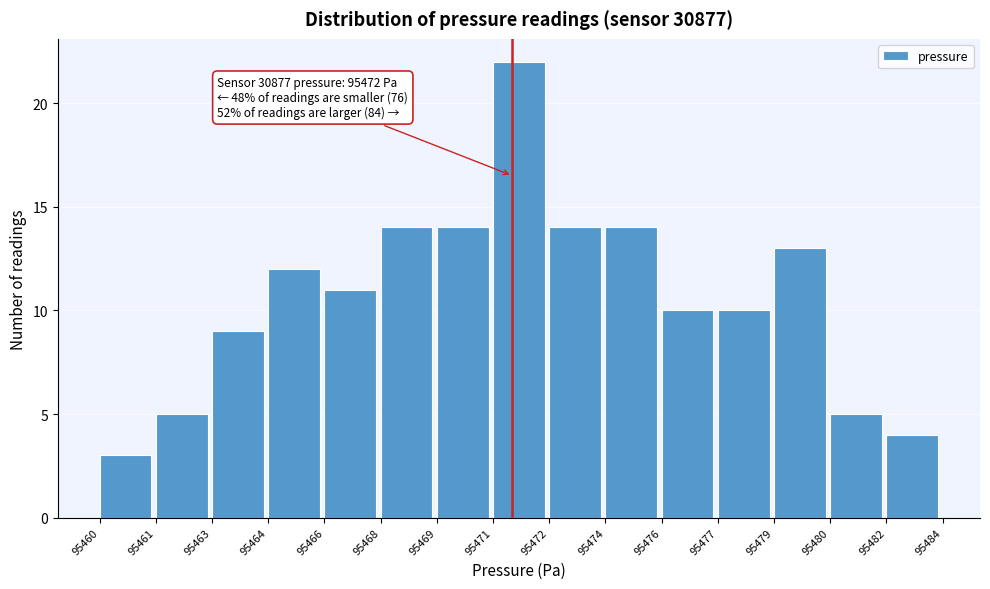

Reading right to left, list all the values displayed in this chart.

4	5	13	10	10	14	14	22	14	14	11	12	9	5	3